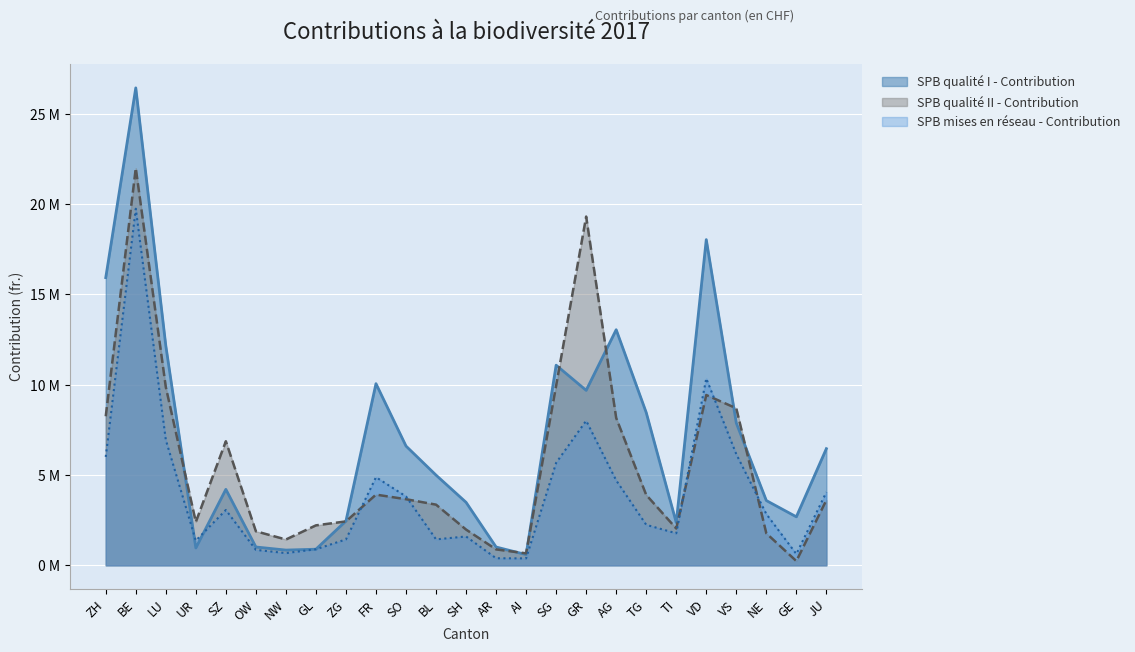

Which series has the largest total across all categories?

SPB qualité I - Contribution